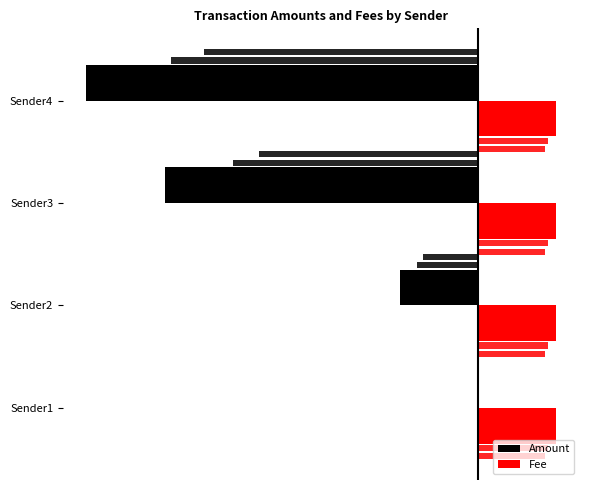

List the series in order of their peak value, highest first.

Fee, Amount